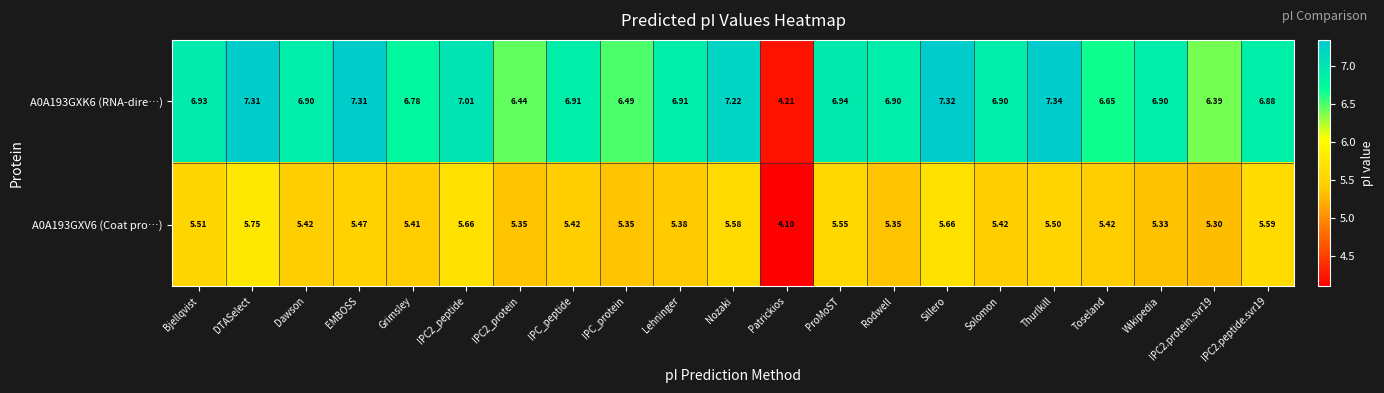

List the series in order of their peak value, highest first.

A0A193GXK6 (RNA-dire…), A0A193GXV6 (Coat pro…)